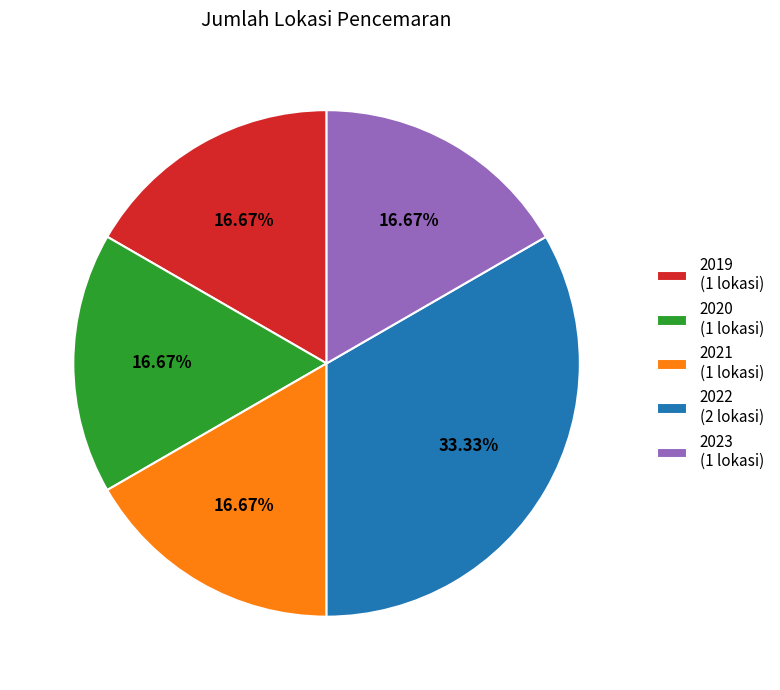

Which has a higher value, 2019 or 2022?

2022